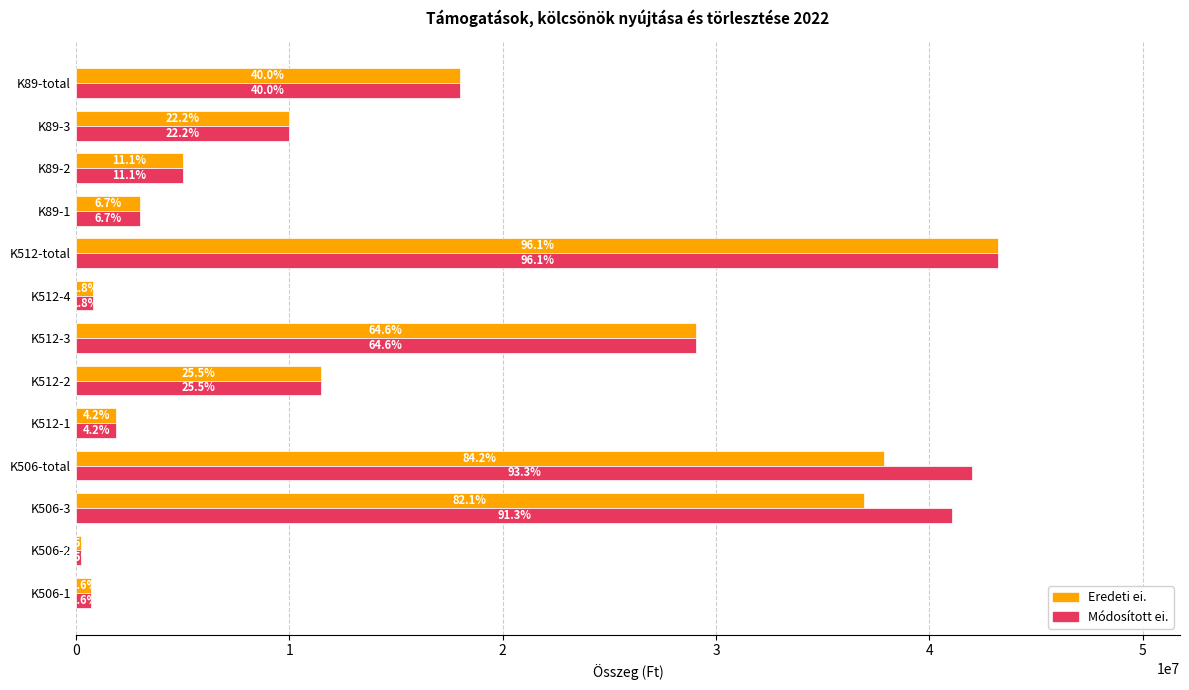

What are all the series names shown in the legend?

Eredeti ei., Módosított ei.